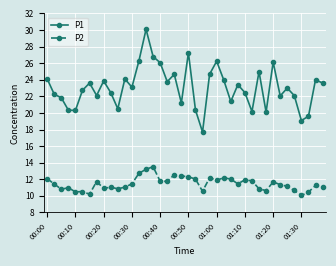

List the series in order of their peak value, highest first.

P1, P2